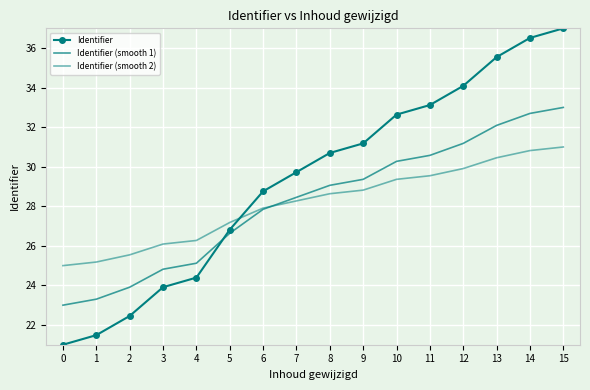

Reading left to right, list all the values displayed in this chart.

Identifier: 21.0	21.5	22.5	23.9	24.4	26.8	28.8	29.7	30.7	31.2	32.6	33.1	34.1	35.5	36.5	37.0
Identifier (smooth 1): 23.0	23.3	23.9	24.8	25.1	26.6	27.8	28.5	29.1	29.4	30.3	30.6	31.2	32.1	32.7	33.0
Identifier (smooth 2): 25.0	25.2	25.5	26.1	26.3	27.2	27.9	28.3	28.6	28.8	29.4	29.5	29.9	30.5	30.8	31.0